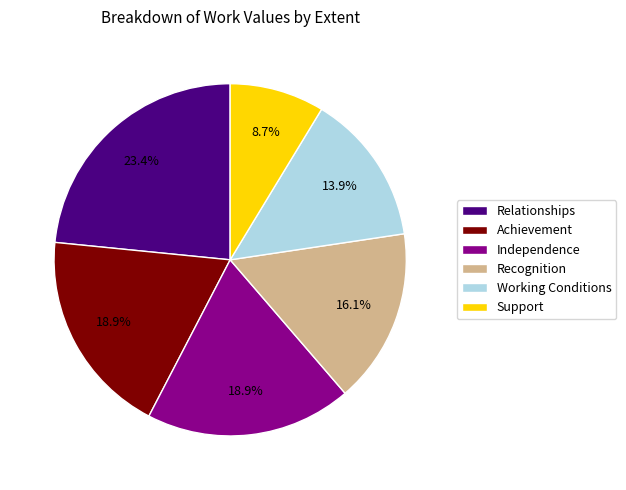

To the nearest percent, what is the average slice percentage?

17%